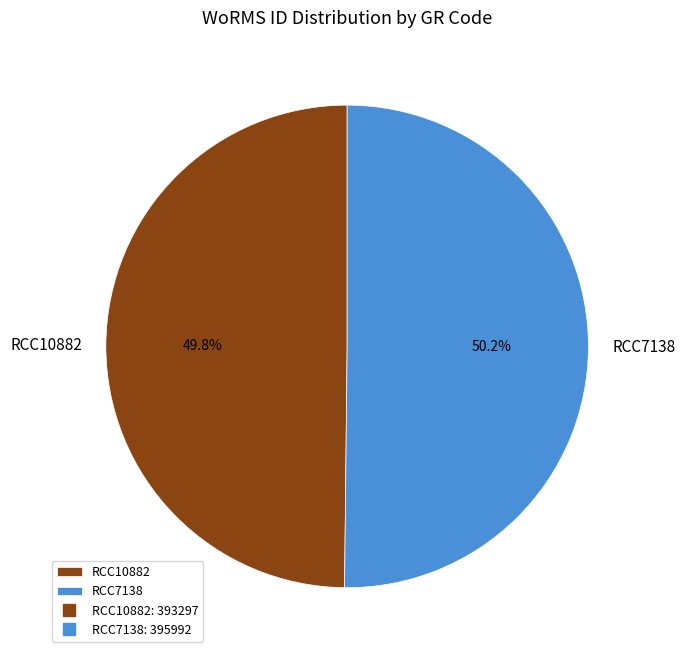

What percentage is the RCC7138 slice, to the nearest percent?

50%